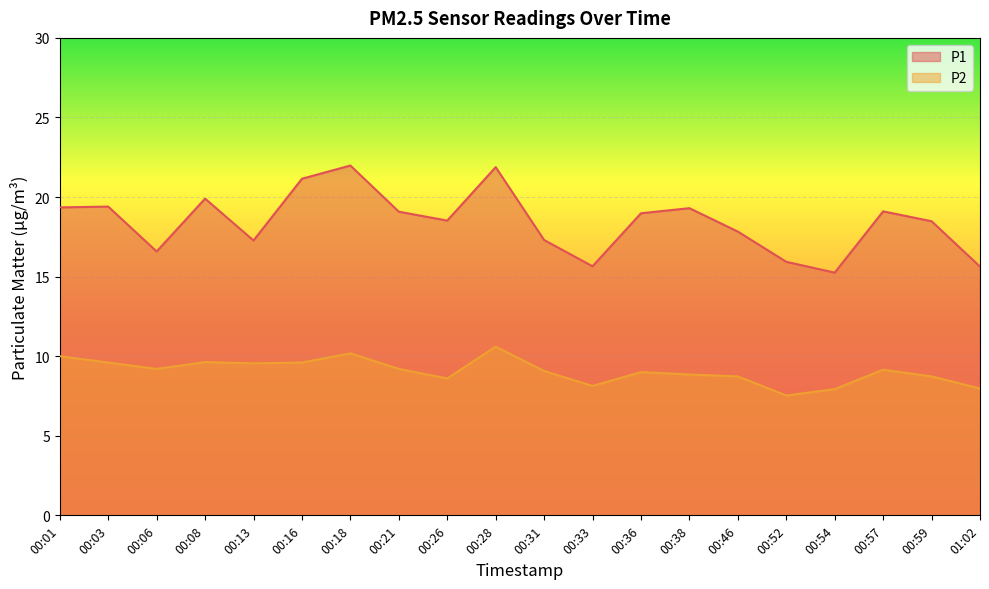

What is the label of the 13th point from the left?

00:36